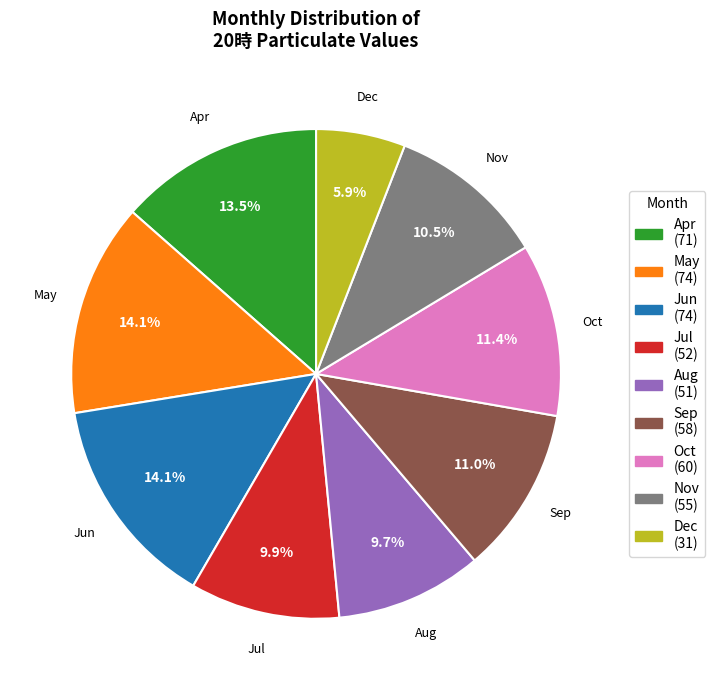

Does any single category account for the majority?

No